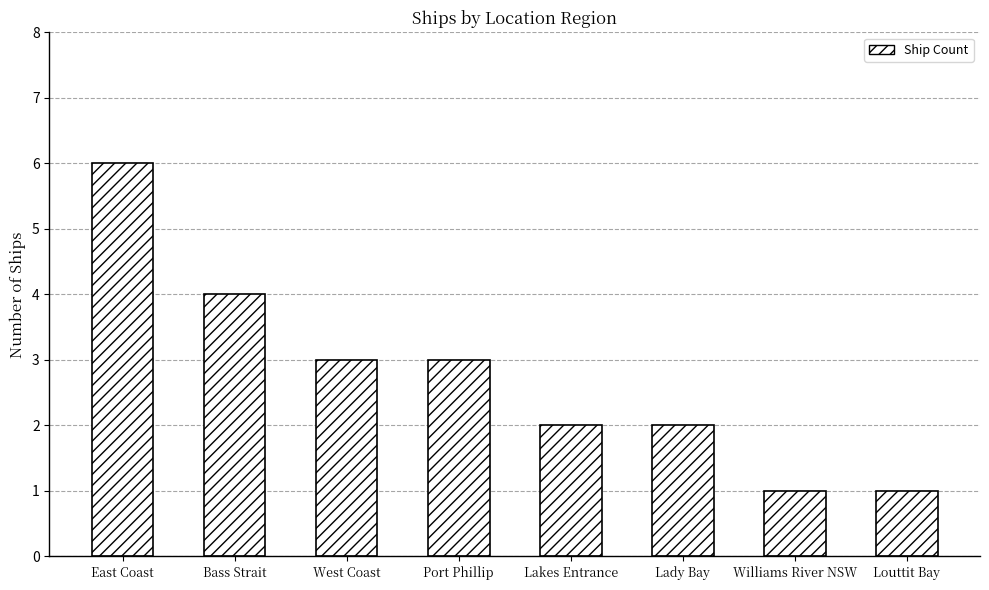

Reading left to right, extract all data points from this chart.

6	4	3	3	2	2	1	1